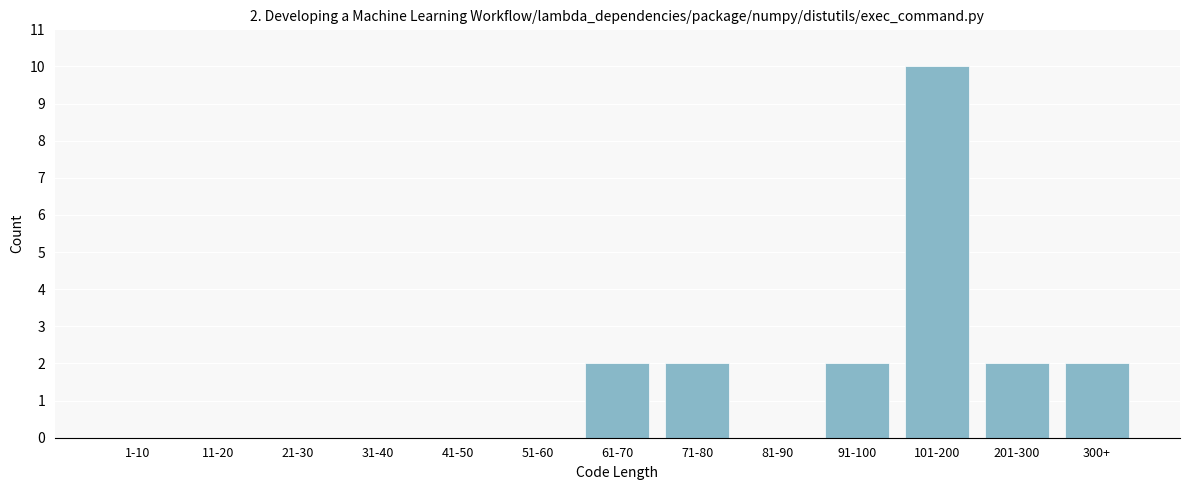

Reading left to right, what are all the values shown in this chart?

1-10=0	11-20=0	21-30=0	31-40=0	41-50=0	51-60=0	61-70=2	71-80=2	81-90=0	91-100=2	101-200=10	201-300=2	300+=2